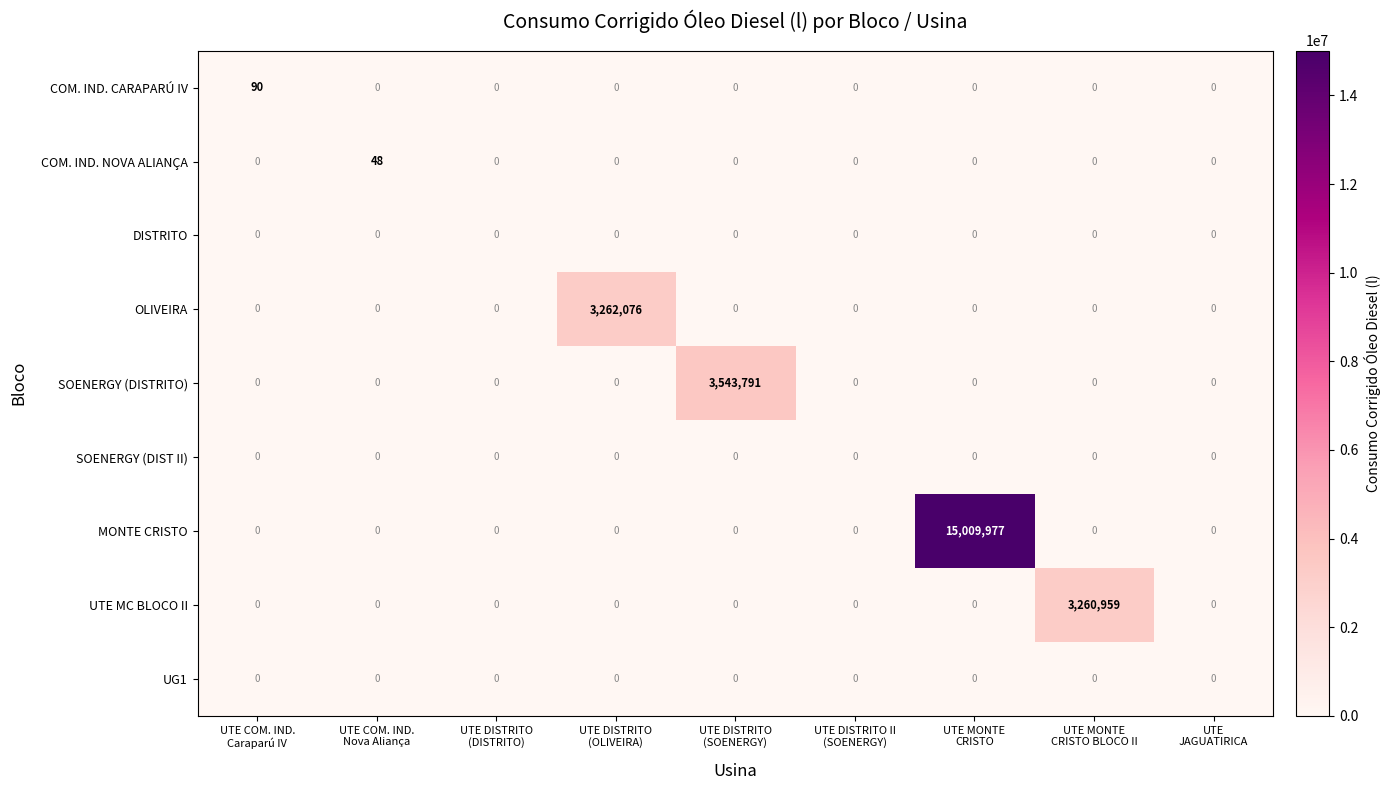

What is the average value of the COM. IND. CARAPARÚ IV series?

10